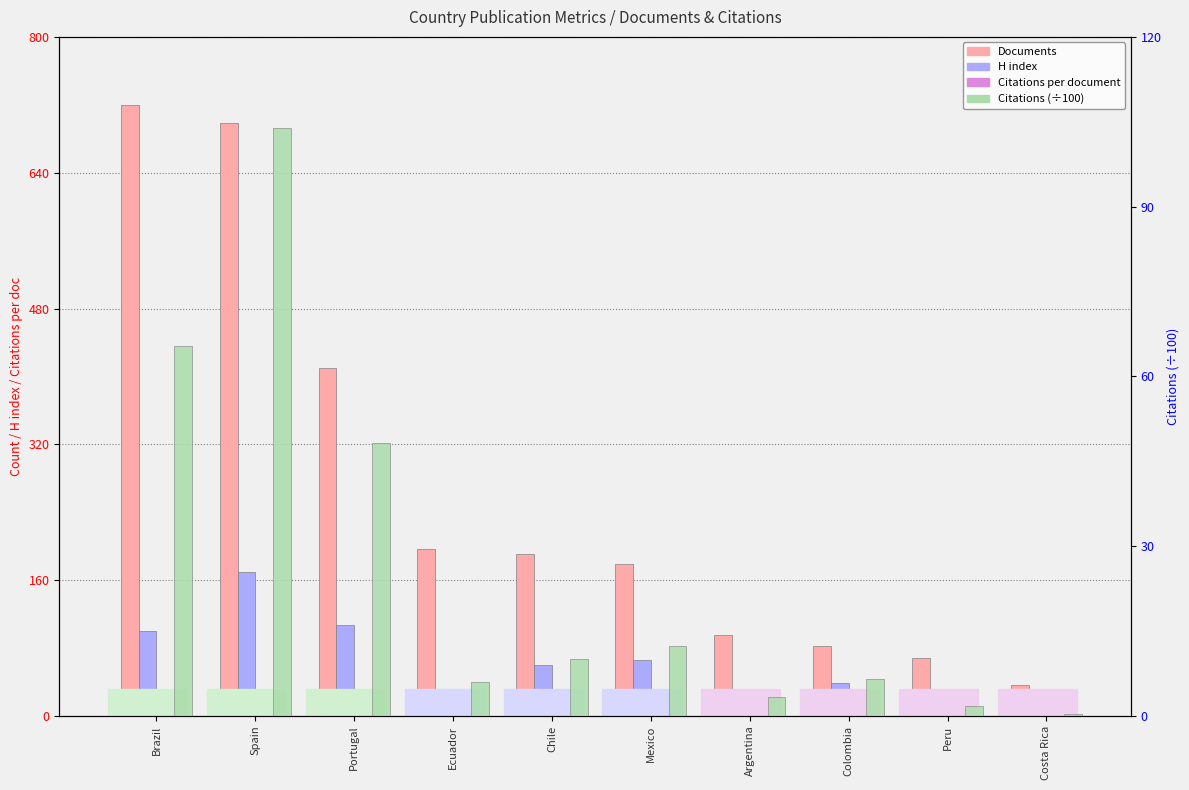

What is the label of the 2nd bar from the right?

Peru